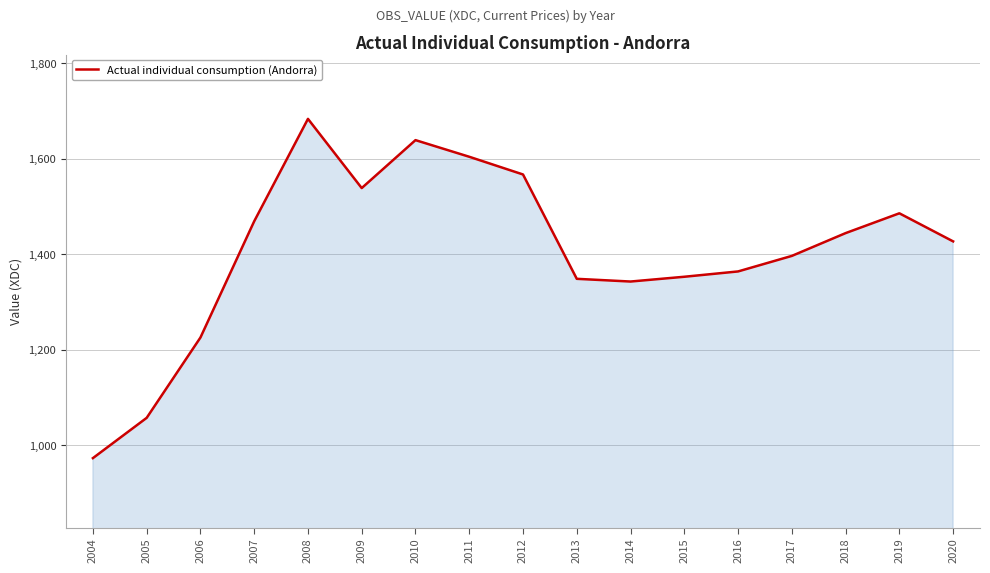

True or false: the data shows 1427.0 at 2020.

True